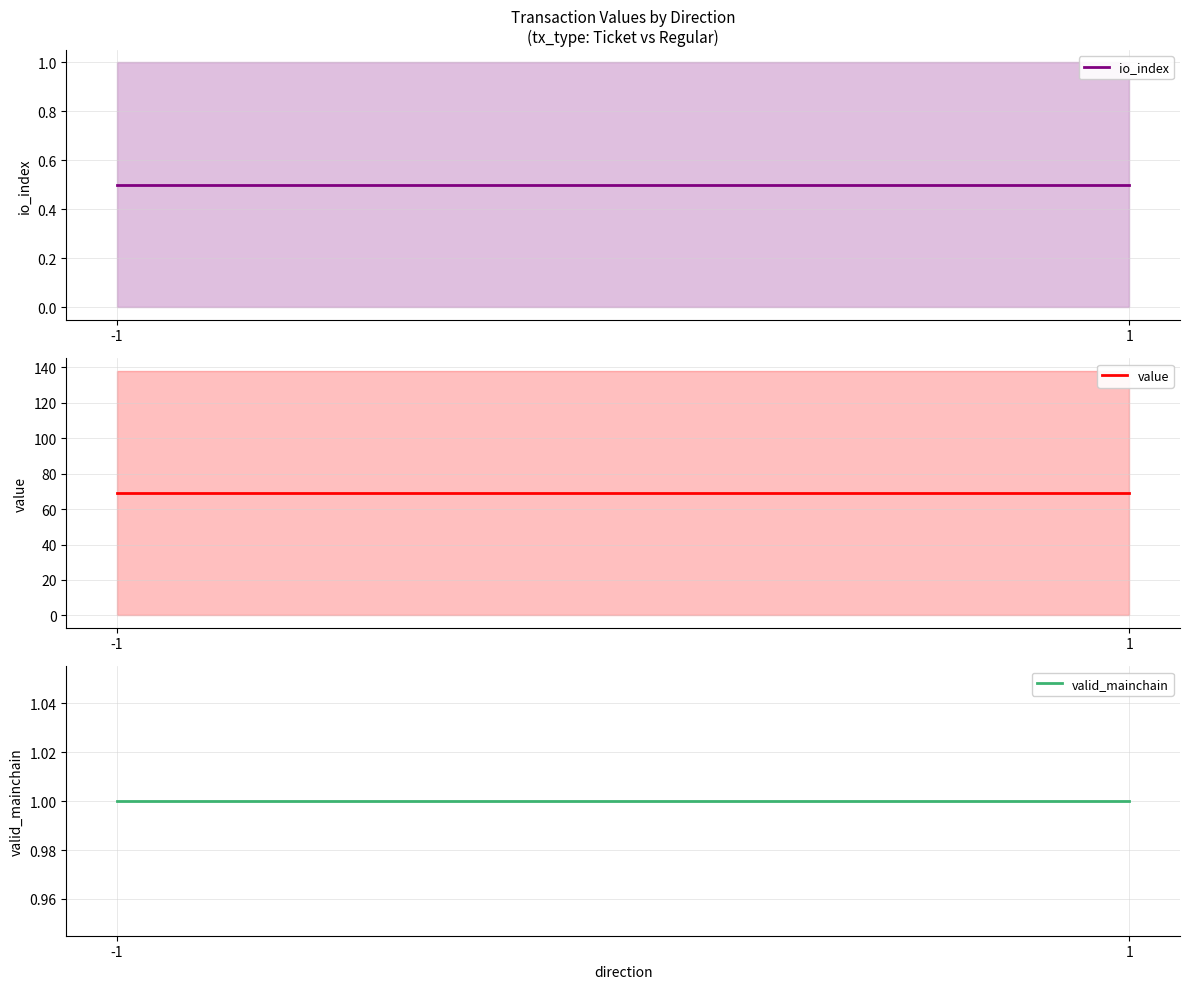

At which category is the sum across all series the highest?

-1